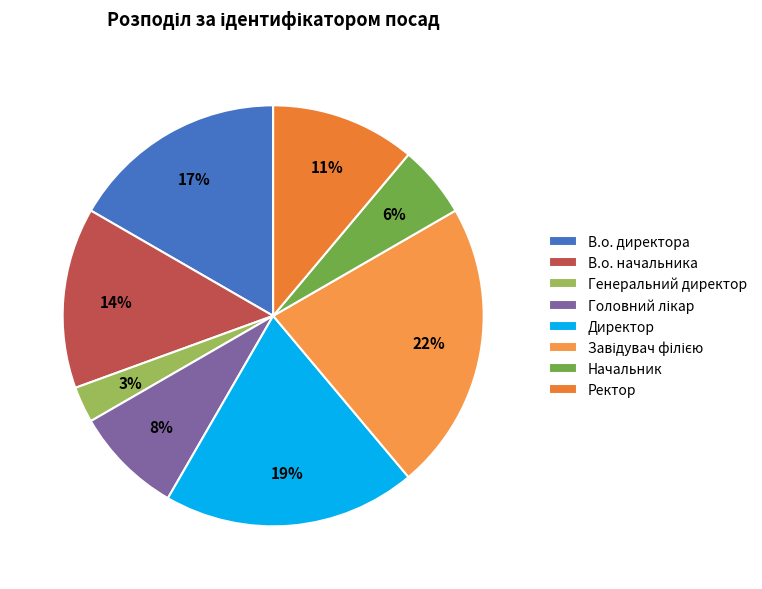

What is the total percentage of Начальник and Генеральний директор?

8.3%